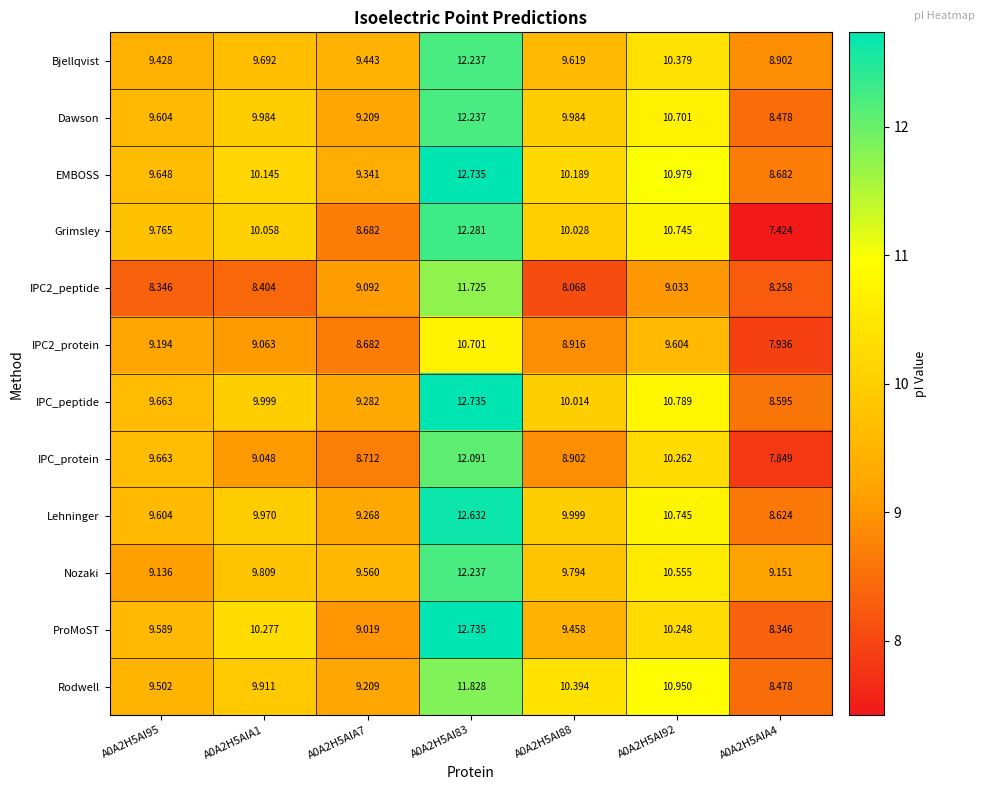

Which series has the largest total across all categories?

EMBOSS